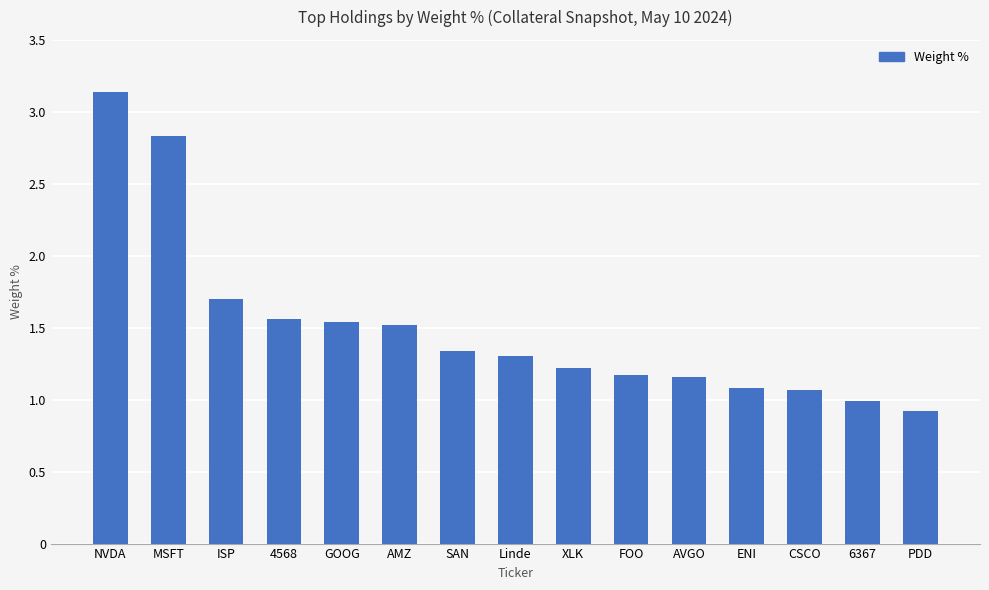

What is the sum of the values at ENI and NVDA?

4.2